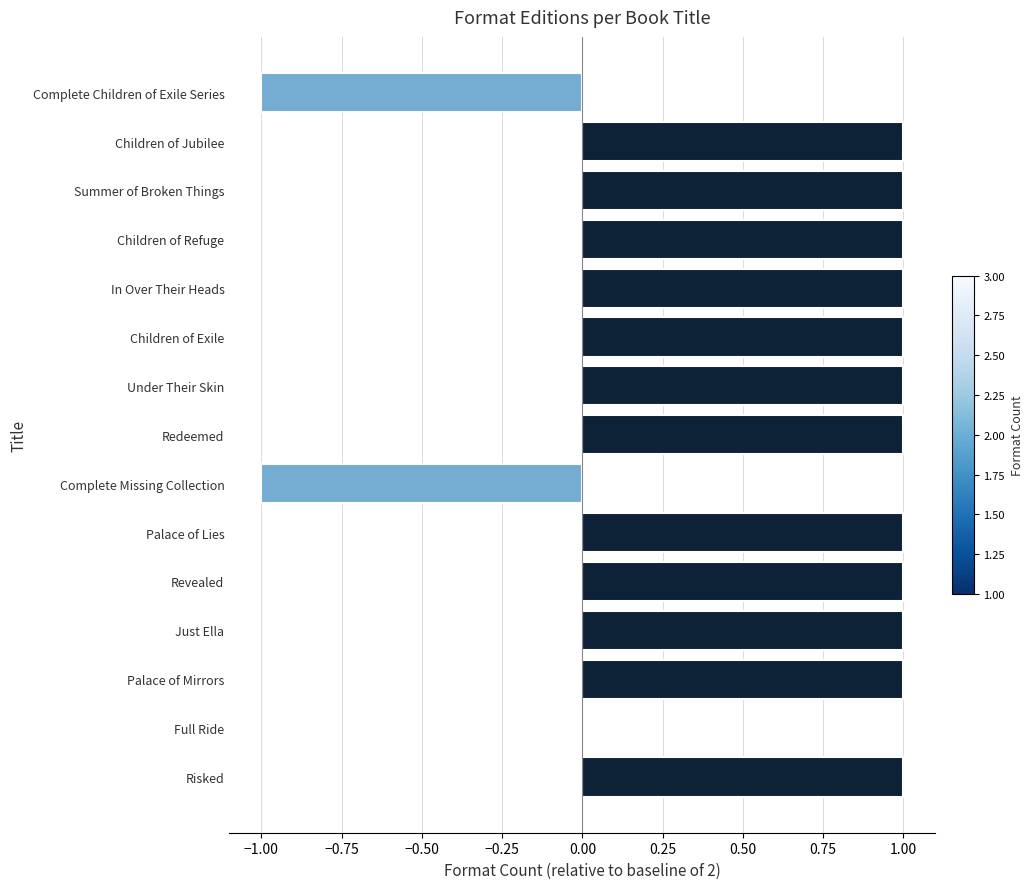

Reading top to bottom, extract all data points from this chart.

Complete Children of Exile Series=-1	Children of Jubilee=1	Summer of Broken Things=1	Children of Refuge=1	In Over Their Heads=1	Children of Exile=1	Under Their Skin=1	Redeemed=1	Complete Missing Collection=-1	Palace of Lies=1	Revealed=1	Just Ella=1	Palace of Mirrors=1	Full Ride=0	Risked=1